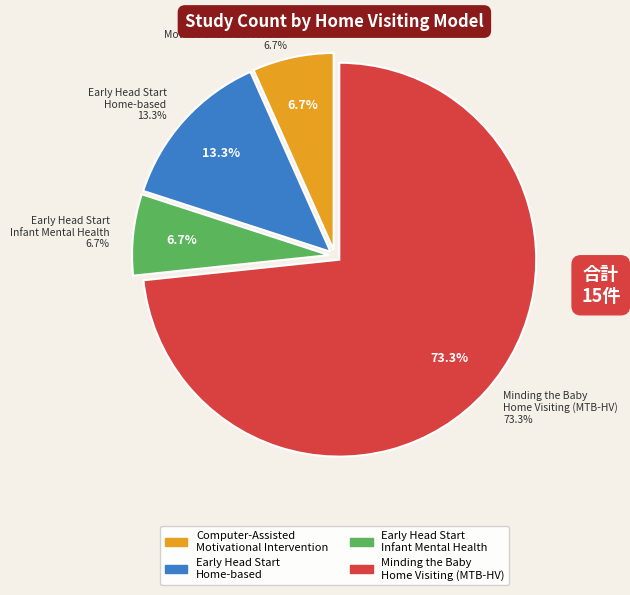

How many slices are in this pie chart?

4